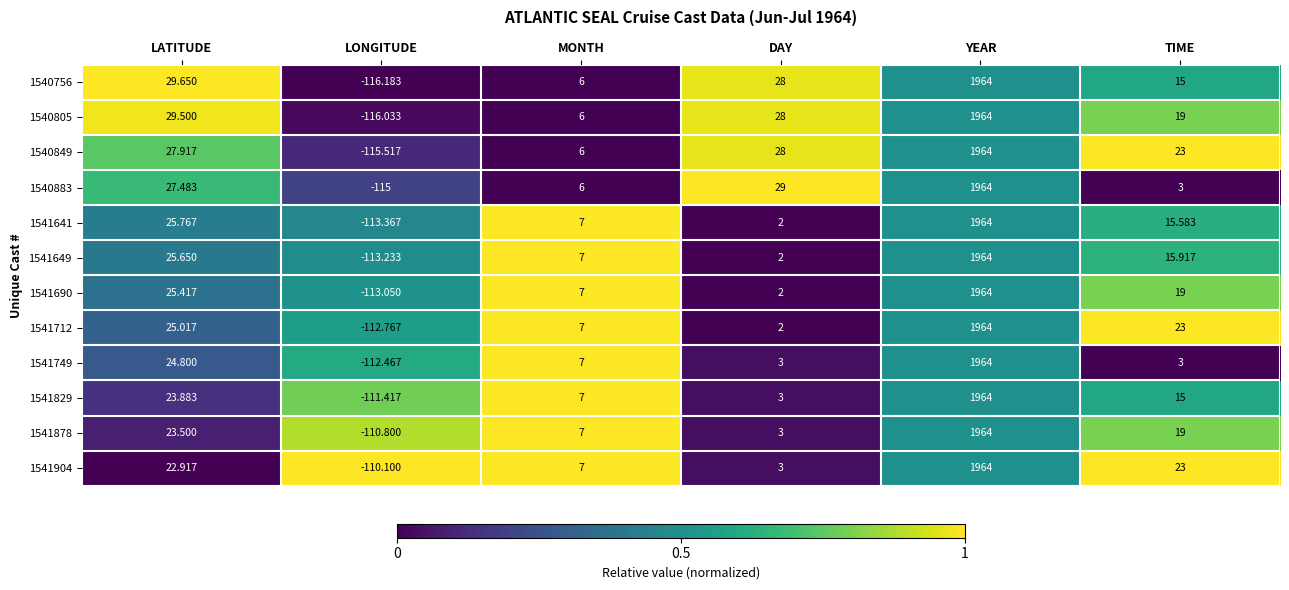

Where does the 1541712 series first go above 23?

LATITUDE